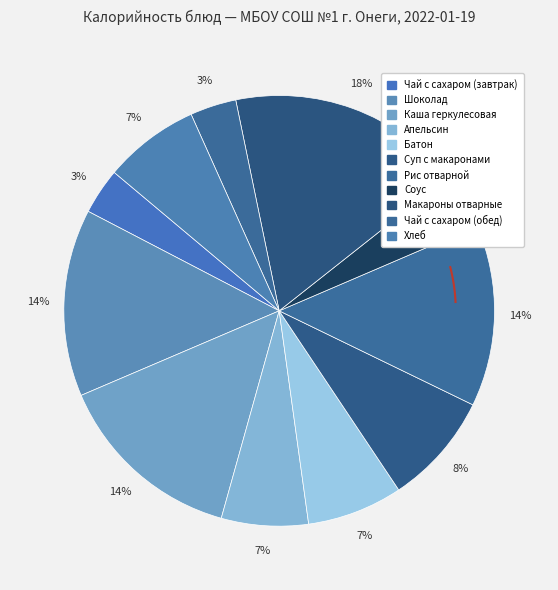

What is the change in value from Чай с сахаром (завтрак) to Каша геркулесовая?

+180